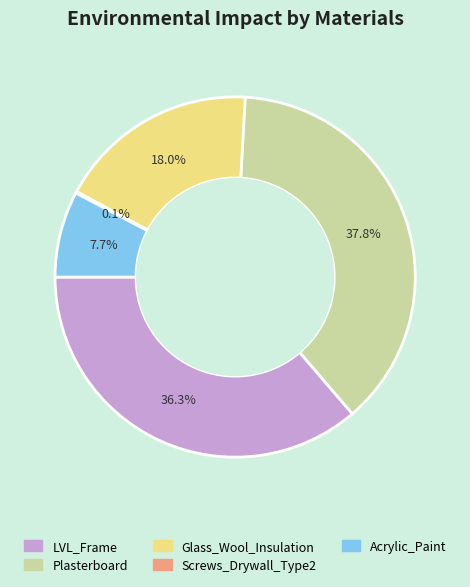

Which has a higher value, Glass_Wool_Insulation or LVL_Frame?

LVL_Frame